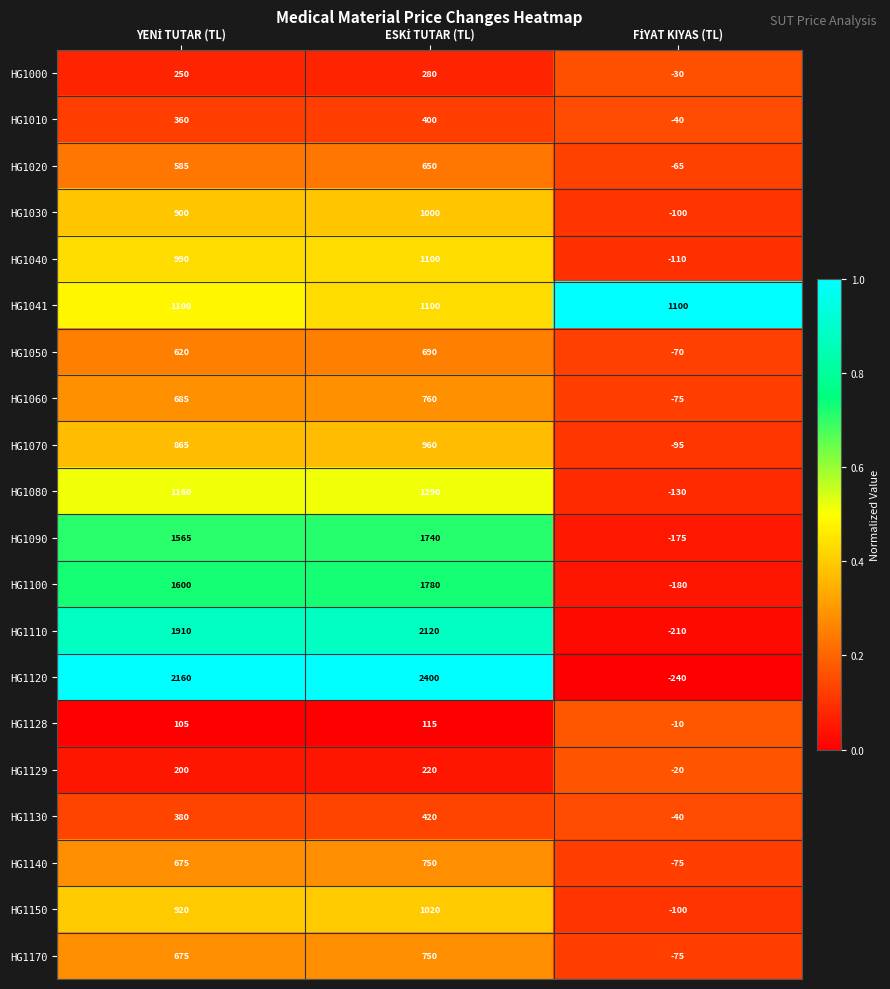

What is the minimum value shown in the chart?

-240